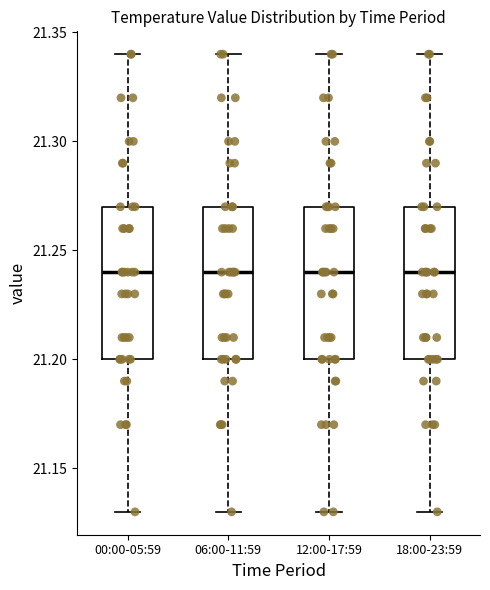

Reading left to right, read every box against the y-axis: the position of its median line, the range the box covers, and the ends of its whiskers. The values are not printed on the chart, so give them approximately, as read against the axis.

00:00-05:59: median 21.24, box 21.20 to 21.27, whiskers 21.13 to 21.34
06:00-11:59: median 21.24, box 21.20 to 21.27, whiskers 21.13 to 21.34
12:00-17:59: median 21.24, box 21.20 to 21.27, whiskers 21.13 to 21.34
18:00-23:59: median 21.24, box 21.20 to 21.27, whiskers 21.13 to 21.34